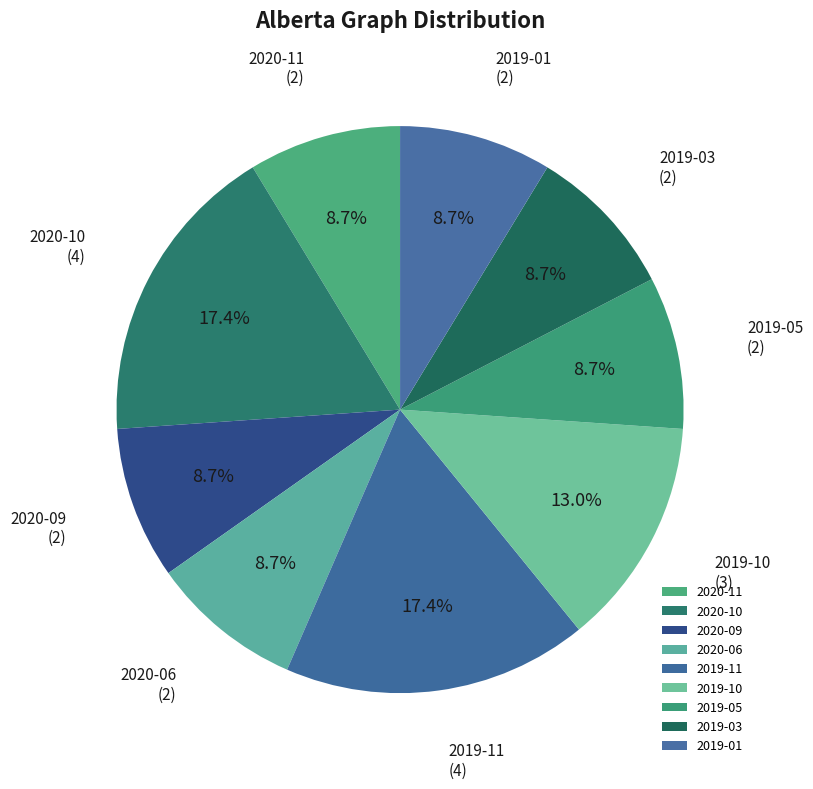

Does 2019-11 account for over 50% of the chart?

No